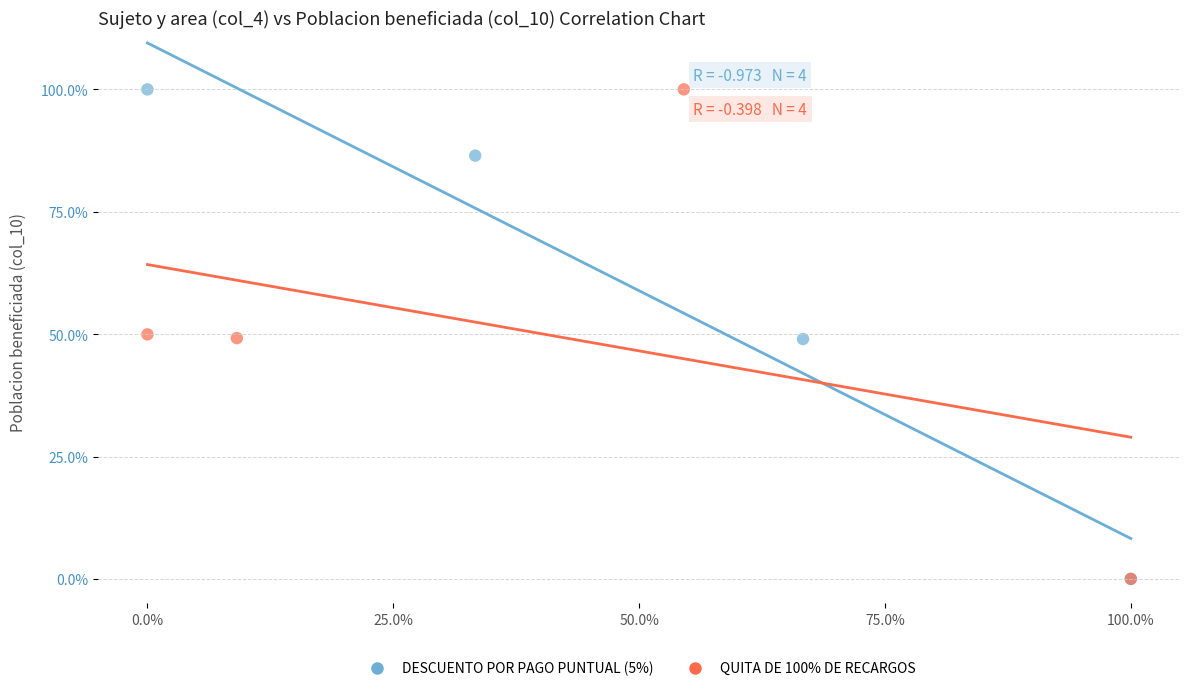

What are all the series names shown in the legend?

DESCUENTO POR PAGO PUNTUAL (5%), QUITA DE 100% DE RECARGOS